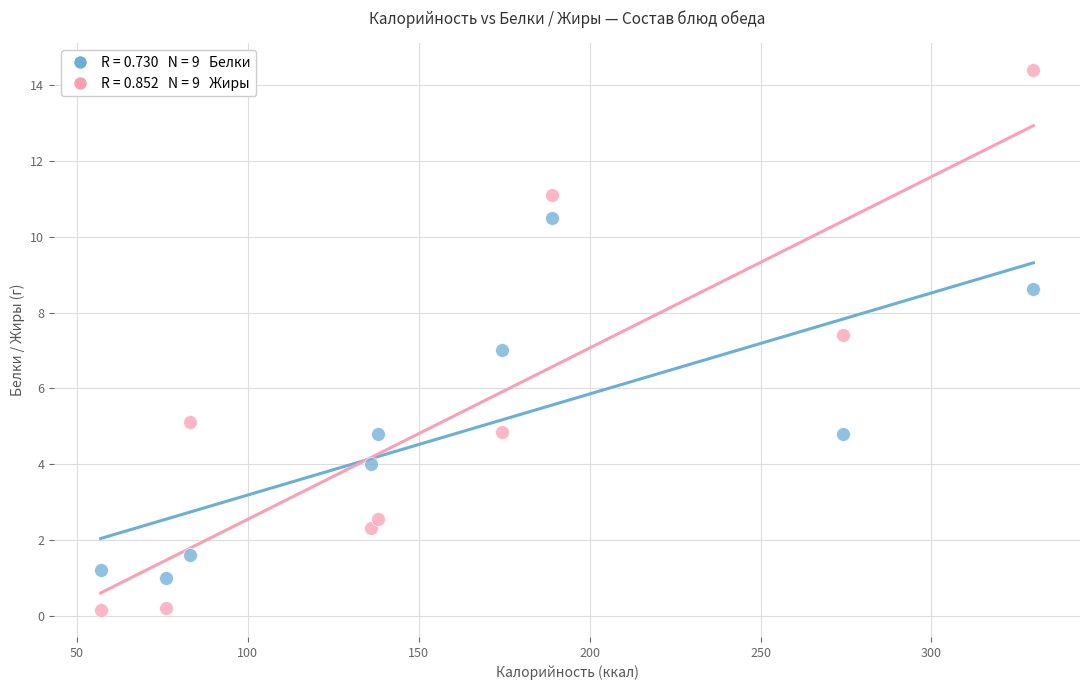

Across all data points, what is the range of X values (max minus min)?

272.8